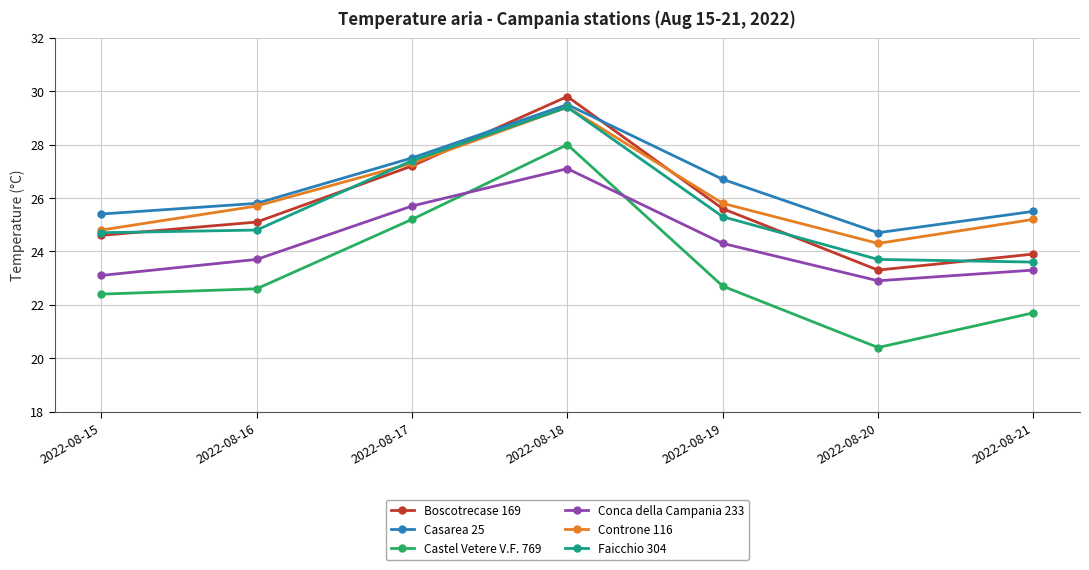

Reading left to right, extract all data points from this chart.

Boscotrecase 169: 24.6	25.1	27.2	29.8	25.6	23.3	23.9
Casarea 25: 25.4	25.8	27.5	29.5	26.7	24.7	25.5
Castel Vetere V.F. 769: 22.4	22.6	25.2	28.0	22.7	20.4	21.7
Conca della Campania 233: 23.1	23.7	25.7	27.1	24.3	22.9	23.3
Controne 116: 24.8	25.7	27.3	29.4	25.8	24.3	25.2
Faicchio 304: 24.7	24.8	27.4	29.4	25.3	23.7	23.6